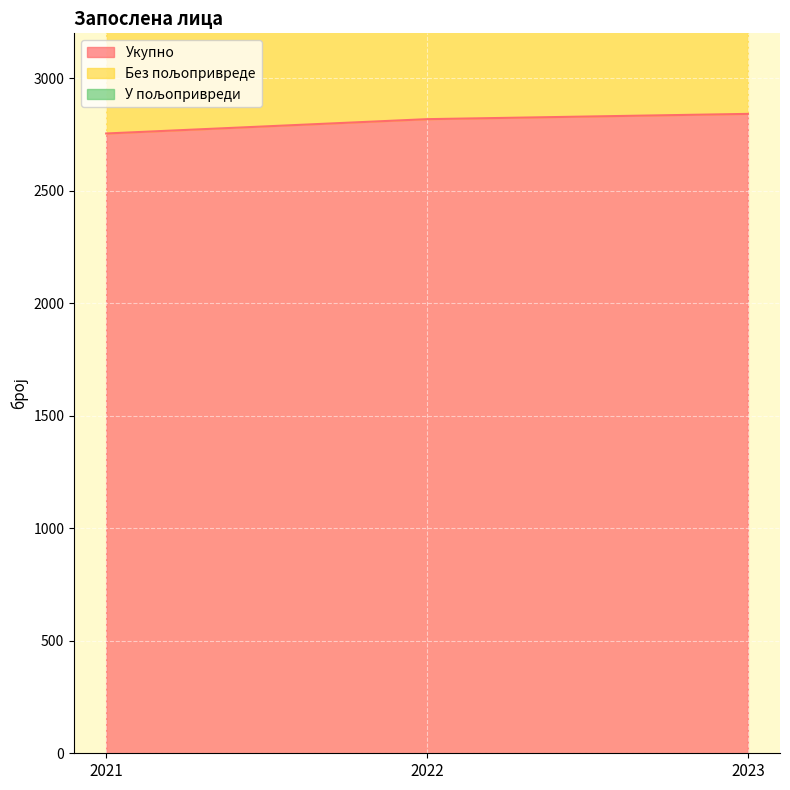

Read the Укупно value at 2021.

2754.8